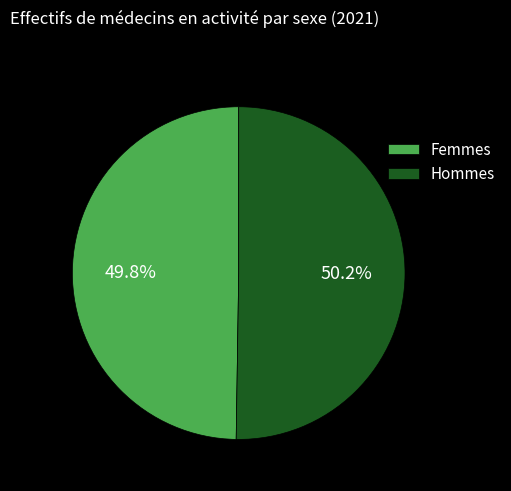

What is the total percentage of Femmes and Hommes?

100.0%